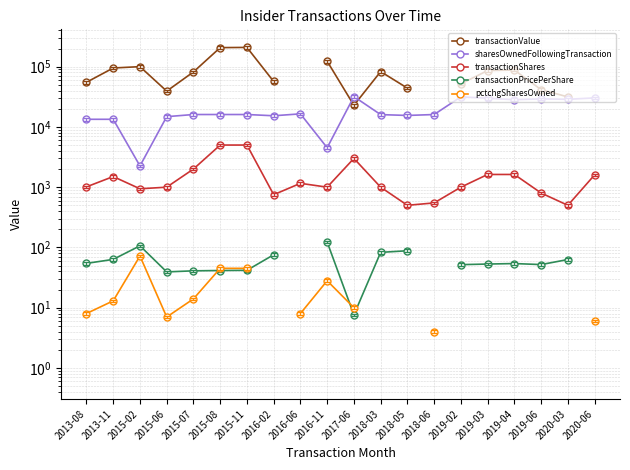

What is the maximum value shown in the chart?

208539.0